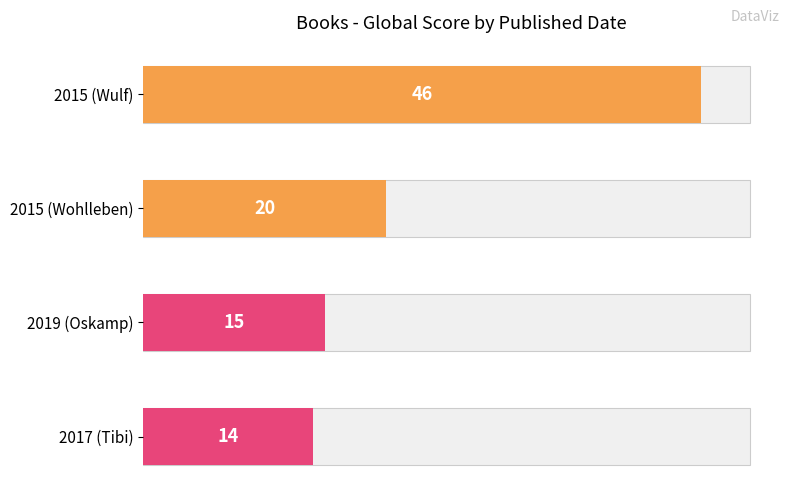

Read the value at 2019 (Oskamp), to the nearest 5.

15